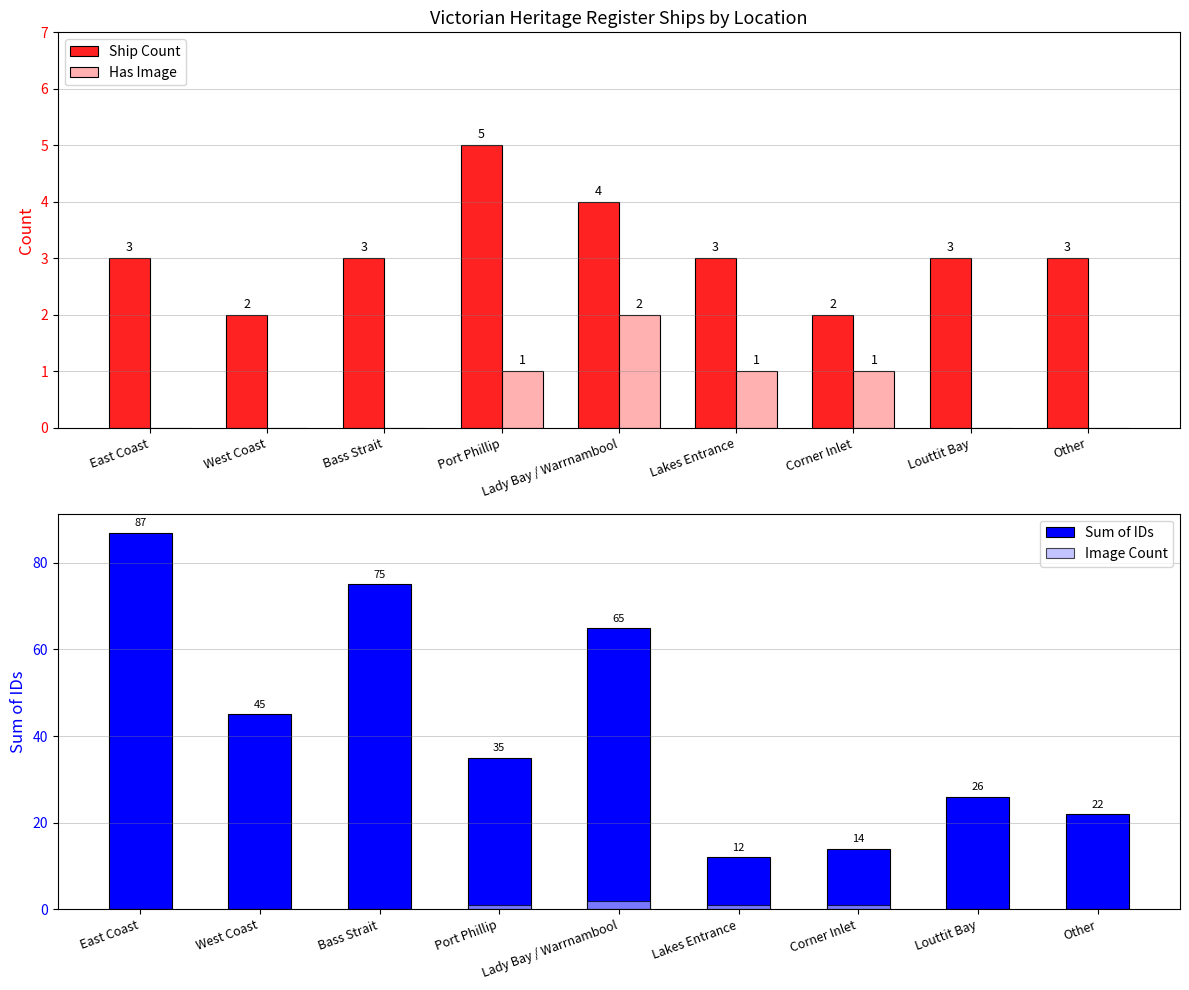

What is the label of the 7th bar from the left?

Corner Inlet